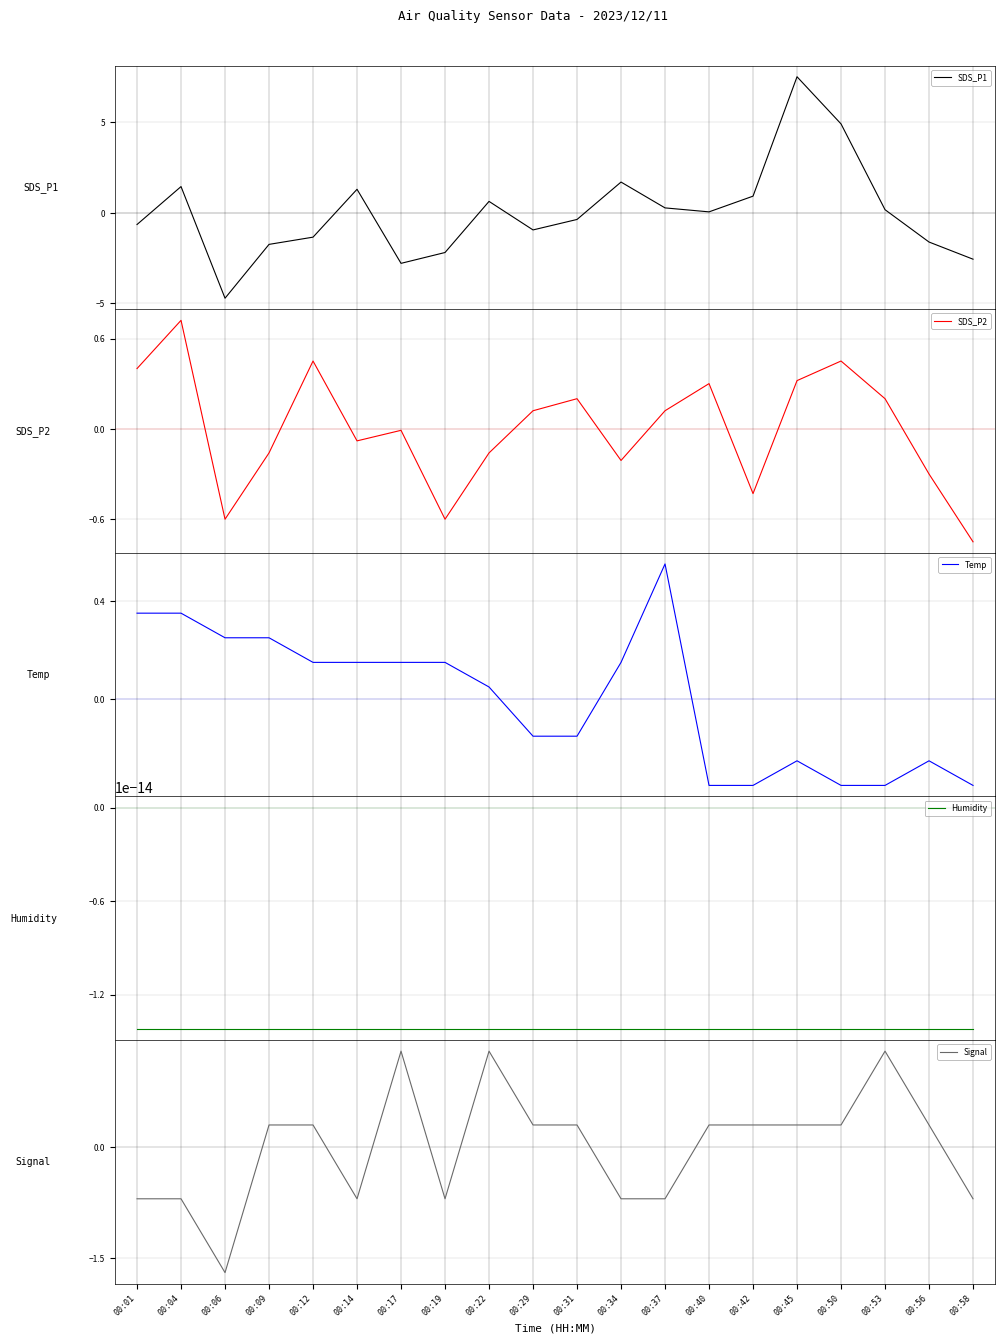

Which series has the widest spread of values?

SDS_P1